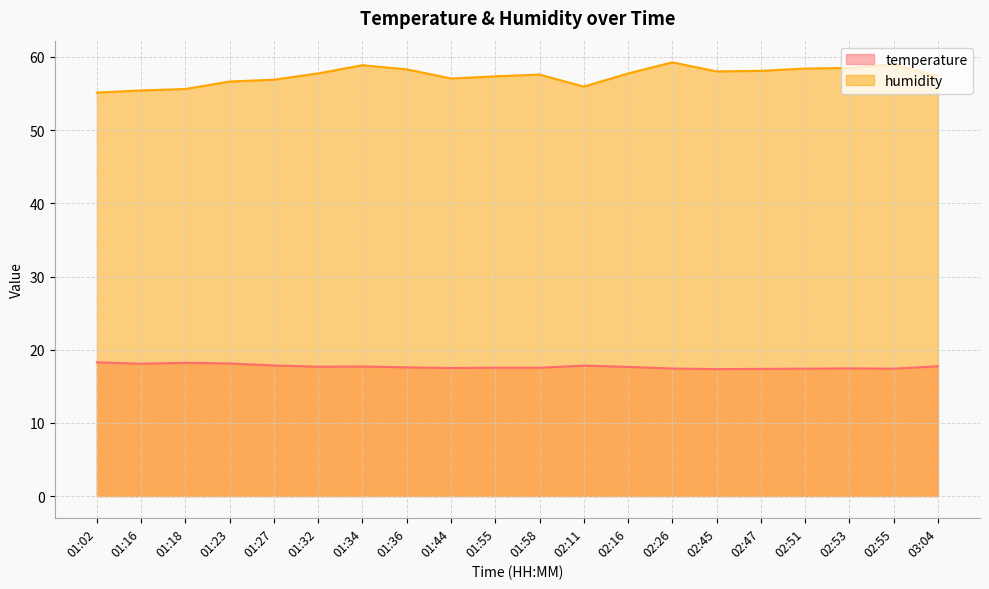

At 01:55, list the series in order from largest to smallest.

humidity, temperature